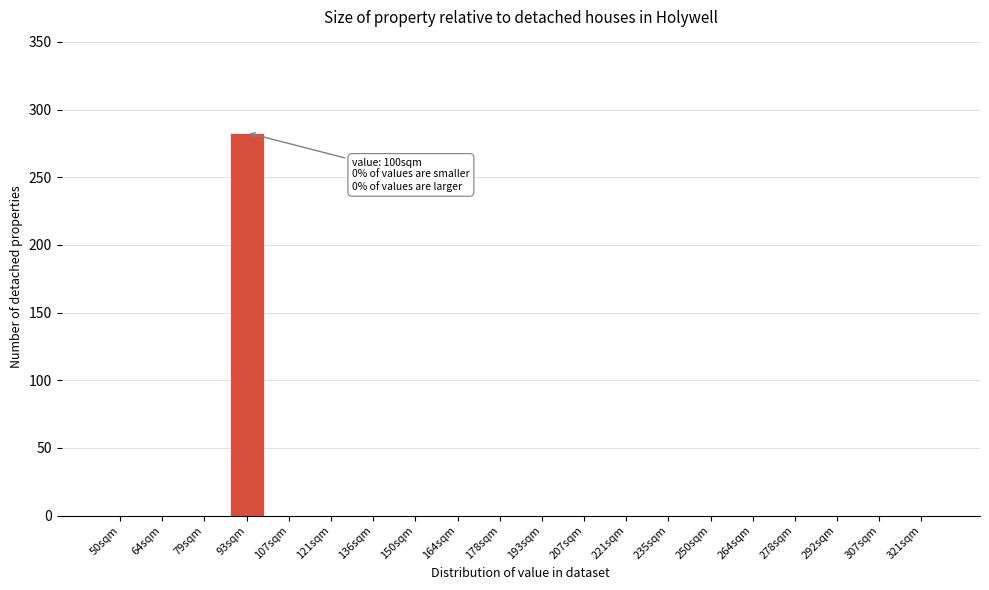

Reading right to left, transcribe all the data shown in this chart.

321sqm=0	307sqm=0	292sqm=0	278sqm=0	264sqm=0	250sqm=0	235sqm=0	221sqm=0	207sqm=0	193sqm=0	178sqm=0	164sqm=0	150sqm=0	136sqm=0	121sqm=0	107sqm=0	93sqm=283	79sqm=0	64sqm=0	50sqm=0